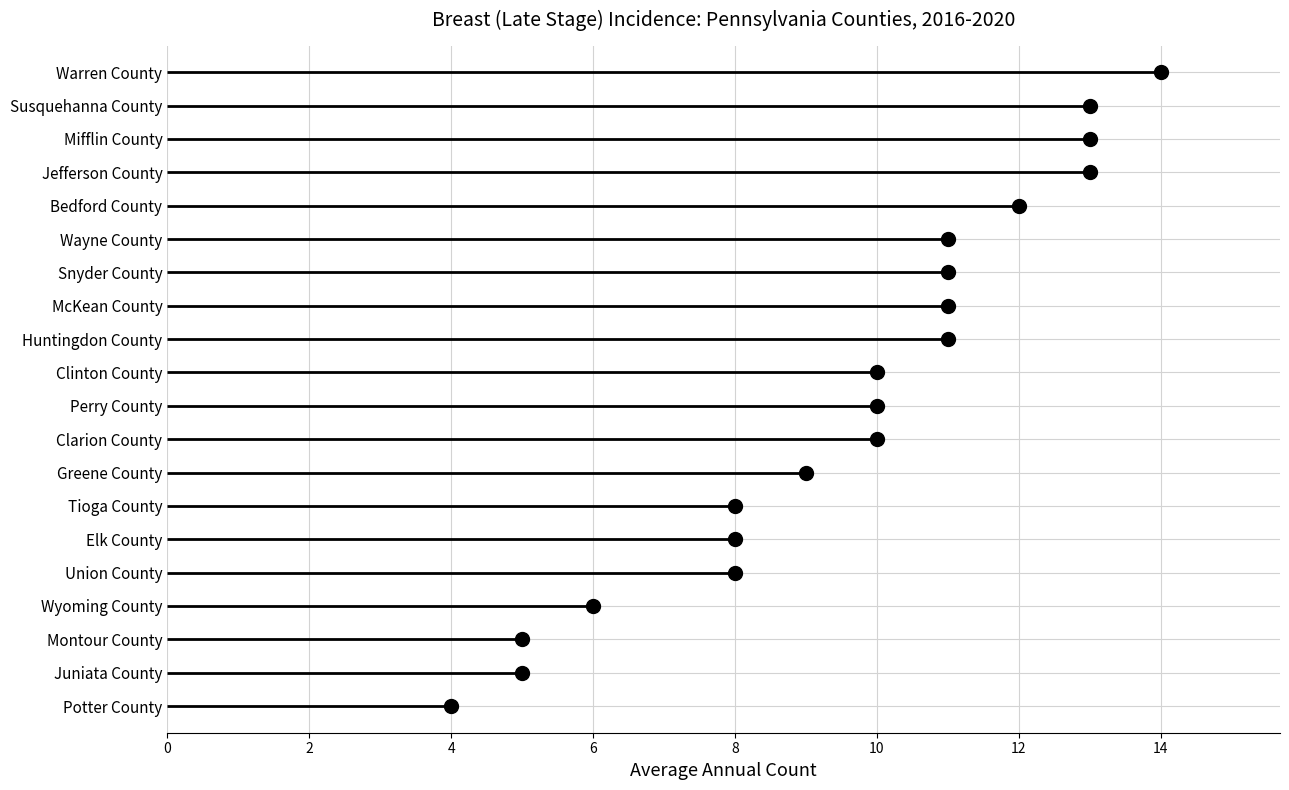

Is this an area chart (filled region under the line)?

No